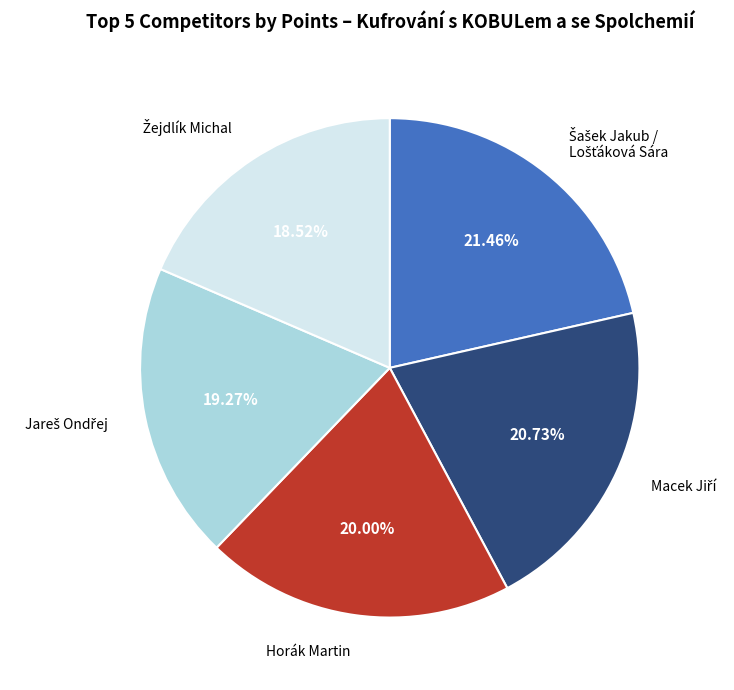

Is there a majority slice in this chart?

No